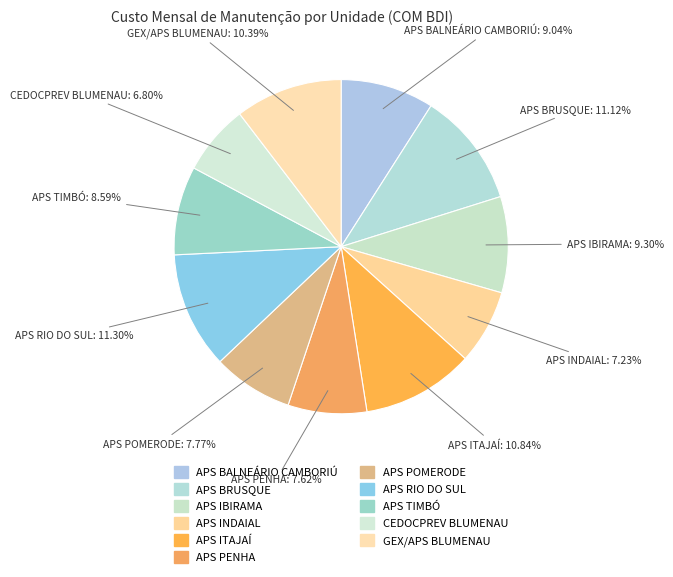

How many slices are in this pie chart?

11